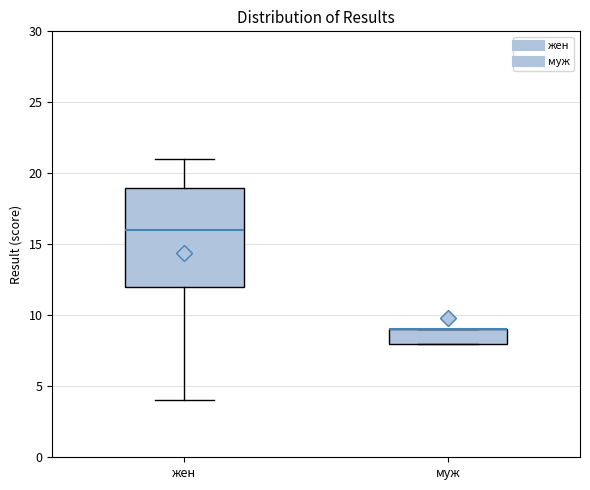

Reading left to right, transcribe this box plot: for each box, give where its median line is, the range the box spans, and where its two whiskers end, as read against the y-axis. The values are not printed on the chart, so give them approximately, as read against the axis.

жен: median 16, box 12 to 19, whiskers 4 to 21
муж: median 9 (drawn on the box's upper edge), box 8 to 9, whiskers 8 to 9